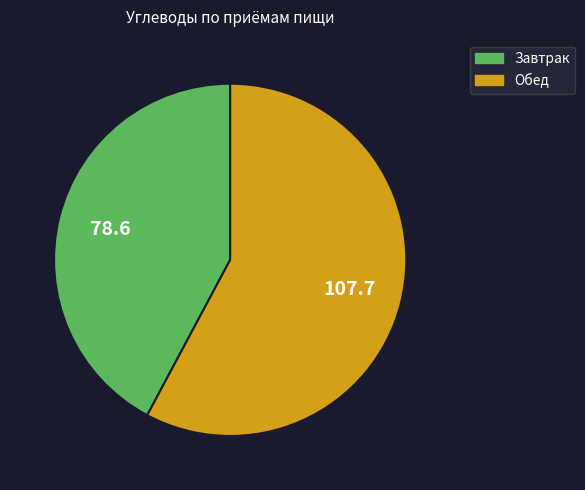

What is the ratio of the value at Обед to the value at Завтрак?

1.4